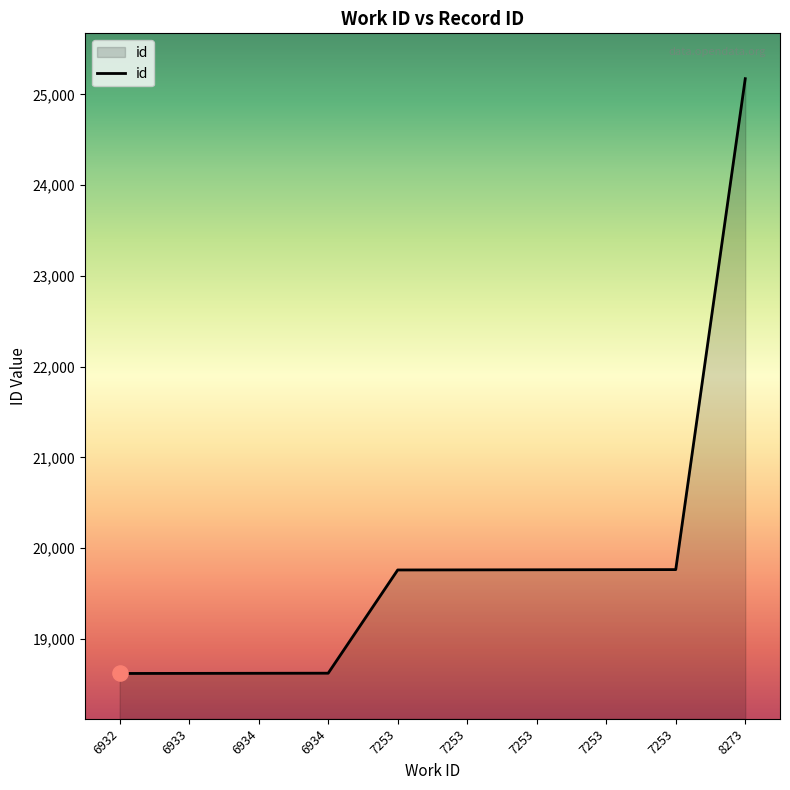

Which has a higher value, 7253 or 7253?

7253